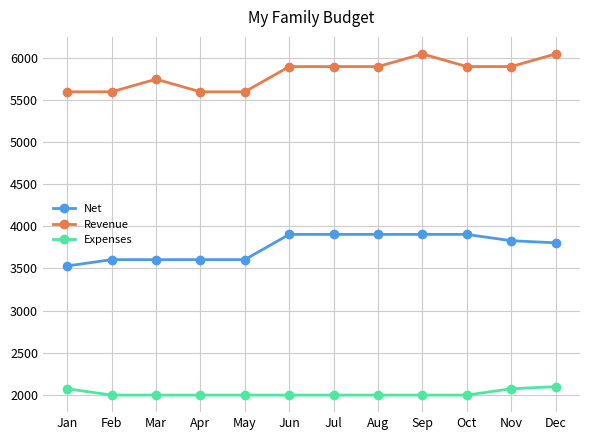

The value of Expenses at Dec is 3683. True or false?

False